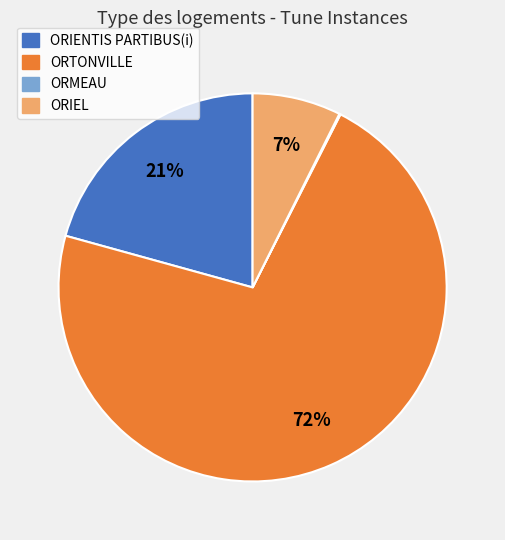

Which category has the biggest portion of the pie?

ORTONVILLE